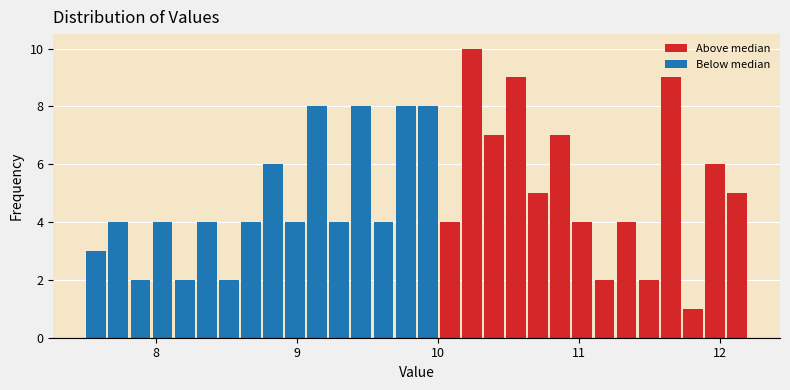

Around what value on the x-axis is the tallest bar? Give the approximate position of its centre, as read against the axis.

10.2